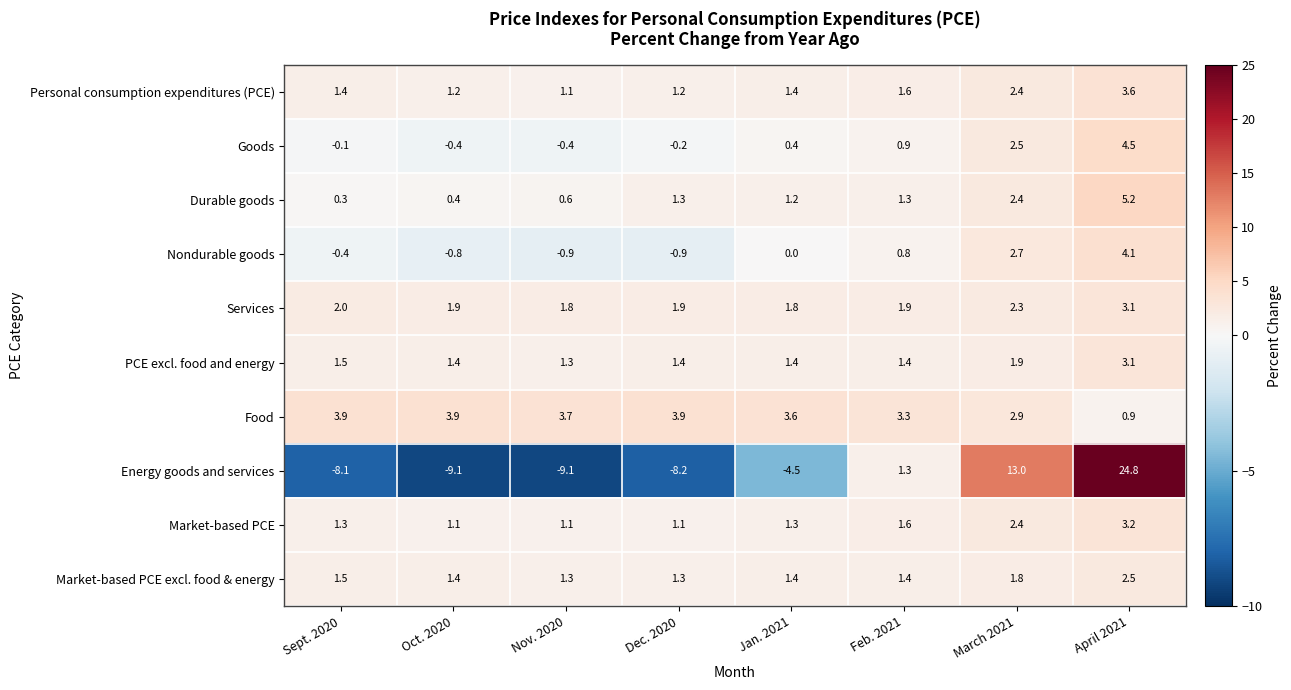

What is the sum of the Nondurable goods values at Feb. 2021 and April 2021?

4.9